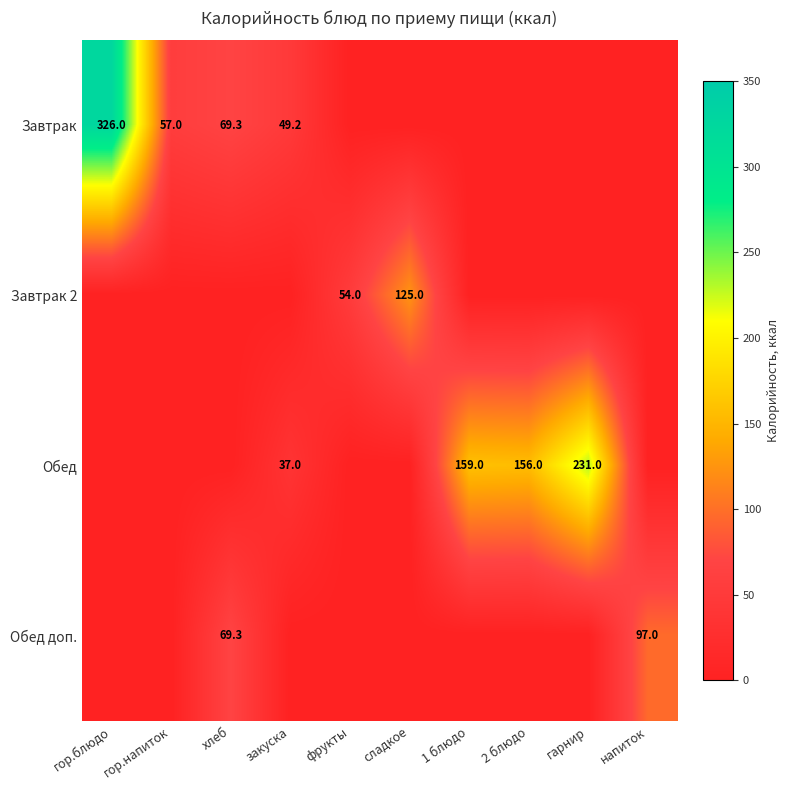

The Обед доп. series shows 69.3 at хлеб. True or false?

True